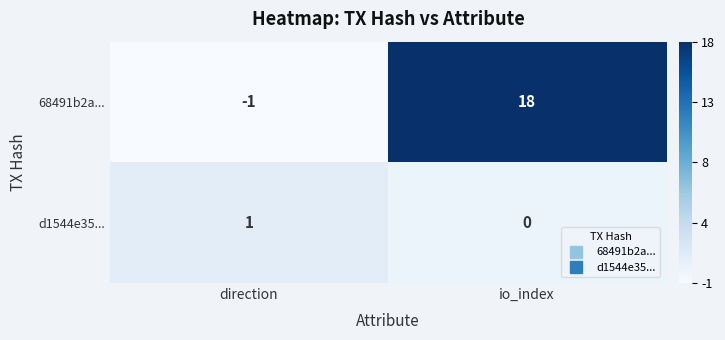

Which series has the largest total across all categories?

68491b2a...